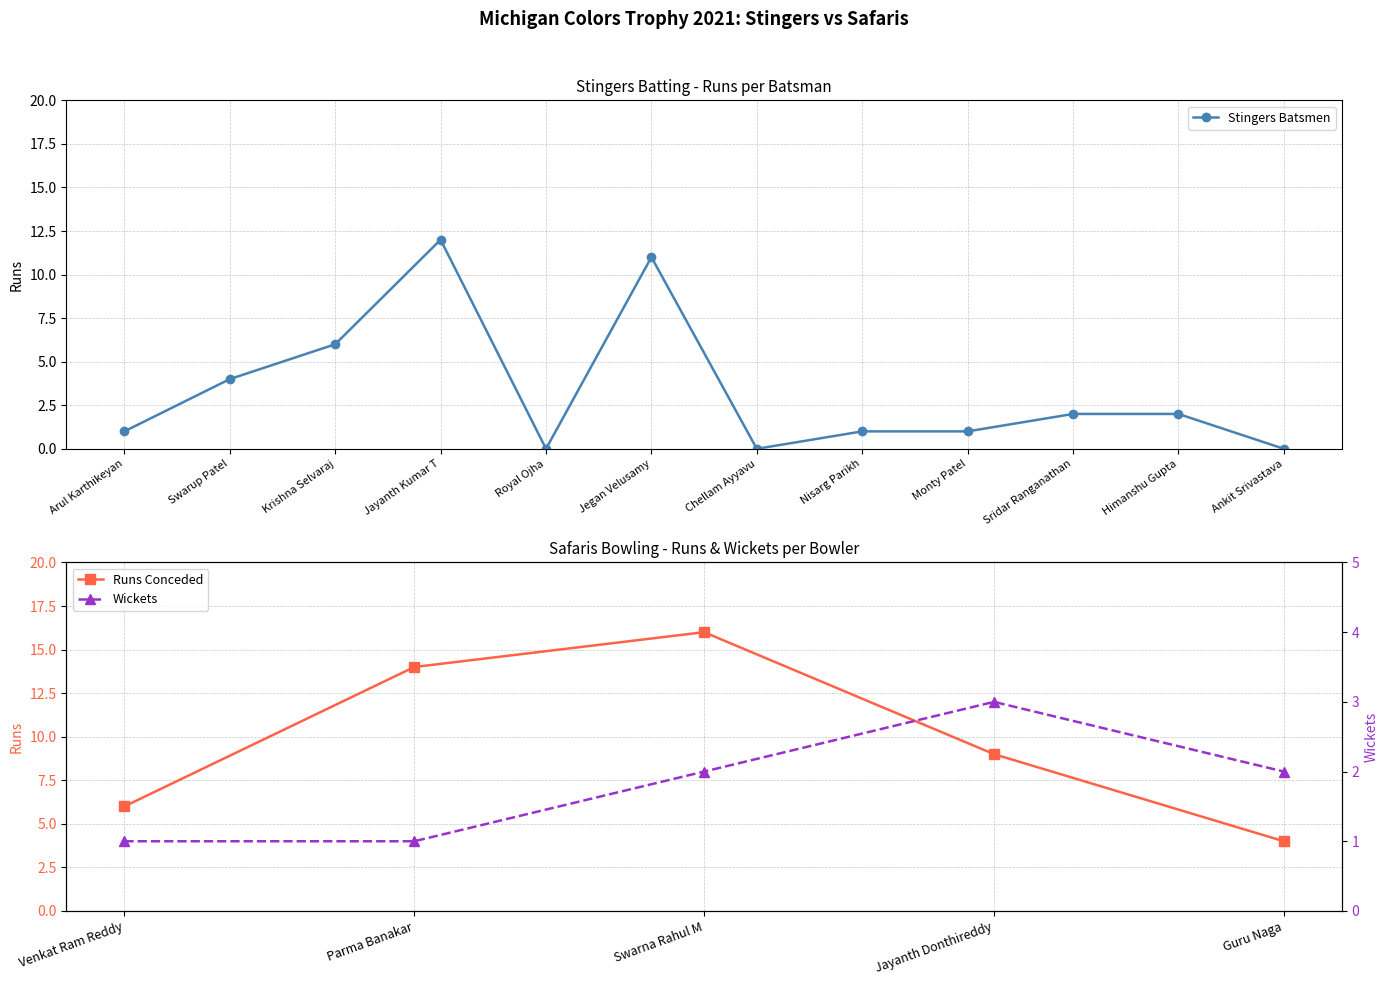

What is the change in value from Jayanth Kumar T to Jegan Velusamy?

-1